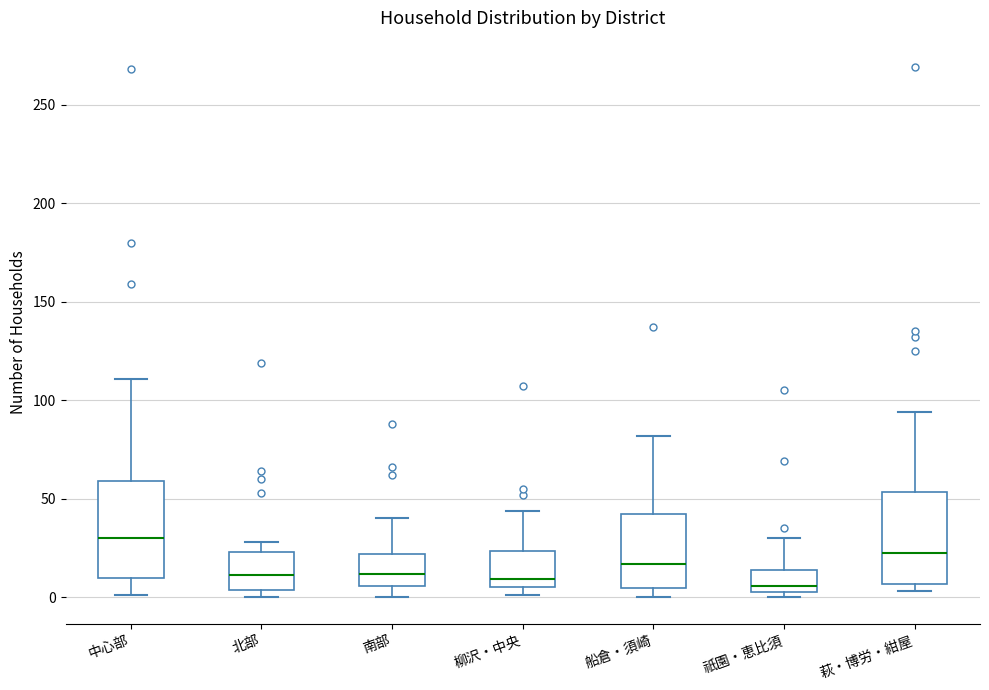

Reading left to right, read every box against the y-axis: the position of its median line, the range the box covers, and the ends of its whiskers. The values are not printed on the chart, so give them approximately, as read against the axis.

中心部: median 30, box 10 to 60, whiskers 0 to 110
北部: median 10, box 5 to 25, whiskers 0 to 30
南部: median 10, box 5 to 20, whiskers 0 to 40
柳沢・中央: median 10, box 5 to 25, whiskers 0 to 45
船倉・須崎: median 15, box 5 to 45, whiskers 0 to 80
祇園・恵比須: median 5 (just above the box's lower edge), box 5 to 15, whiskers 0 to 30
萩・博労・紺屋: median 25, box 5 to 55, whiskers 5 (just below the box's lower edge) to 95